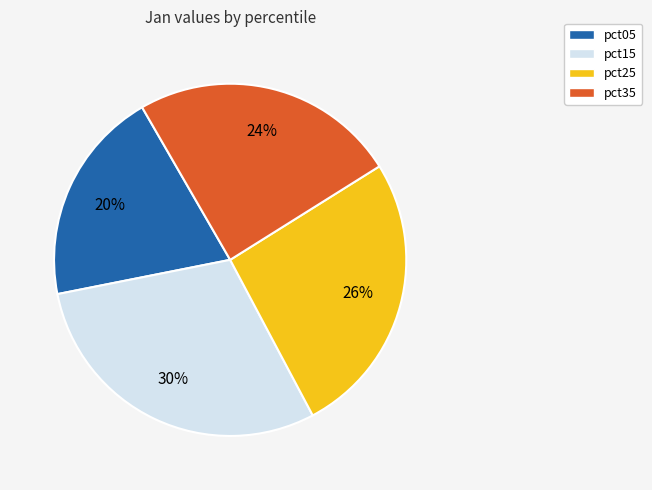

Is there any slice that represents more than half of the pie?

No